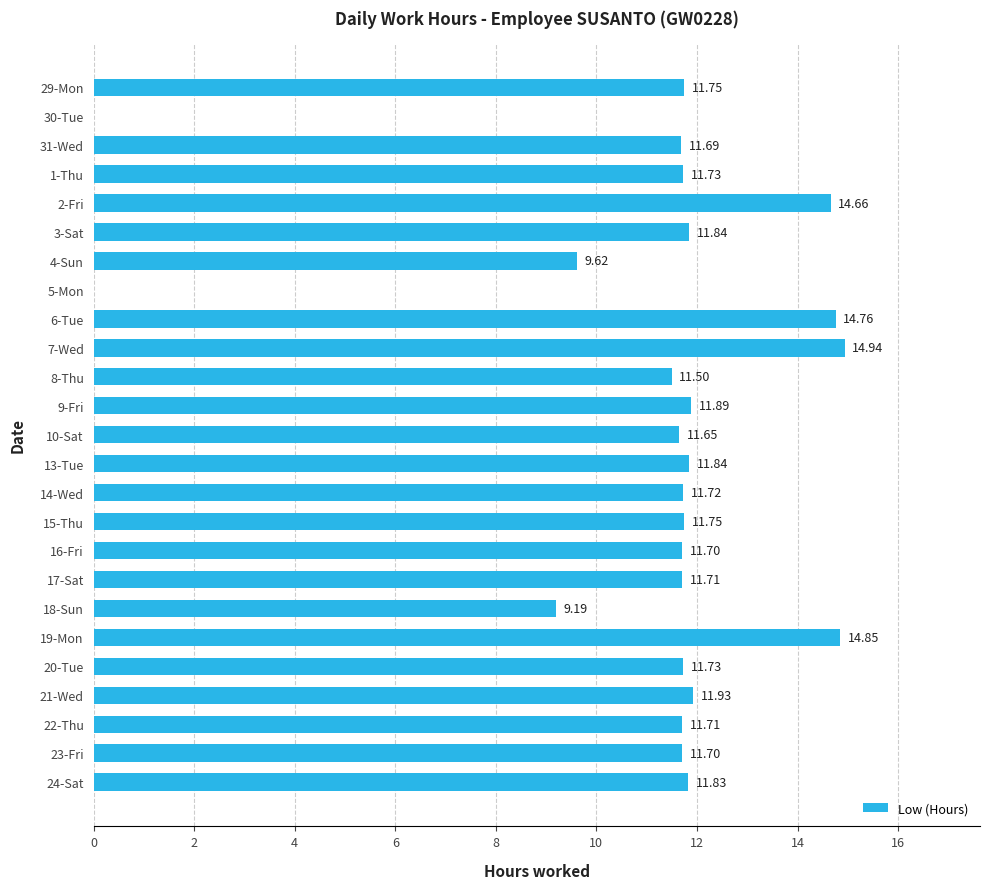

What is the sum of the values at 16-Fri and 10-Sat?

23.4